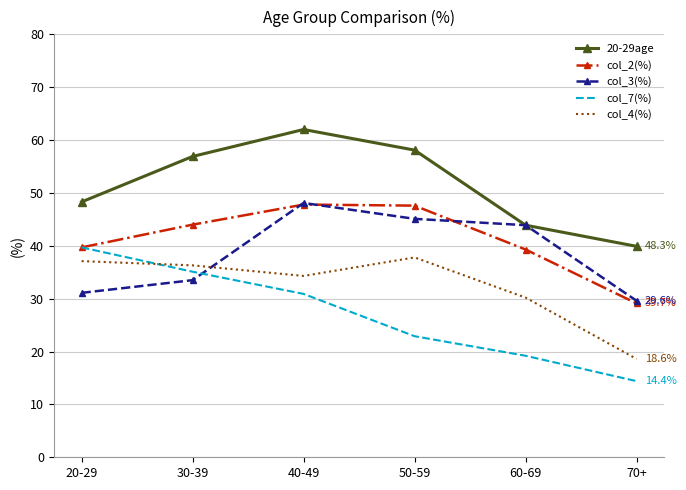

At which category does the chart reach its peak across all series?

40-49